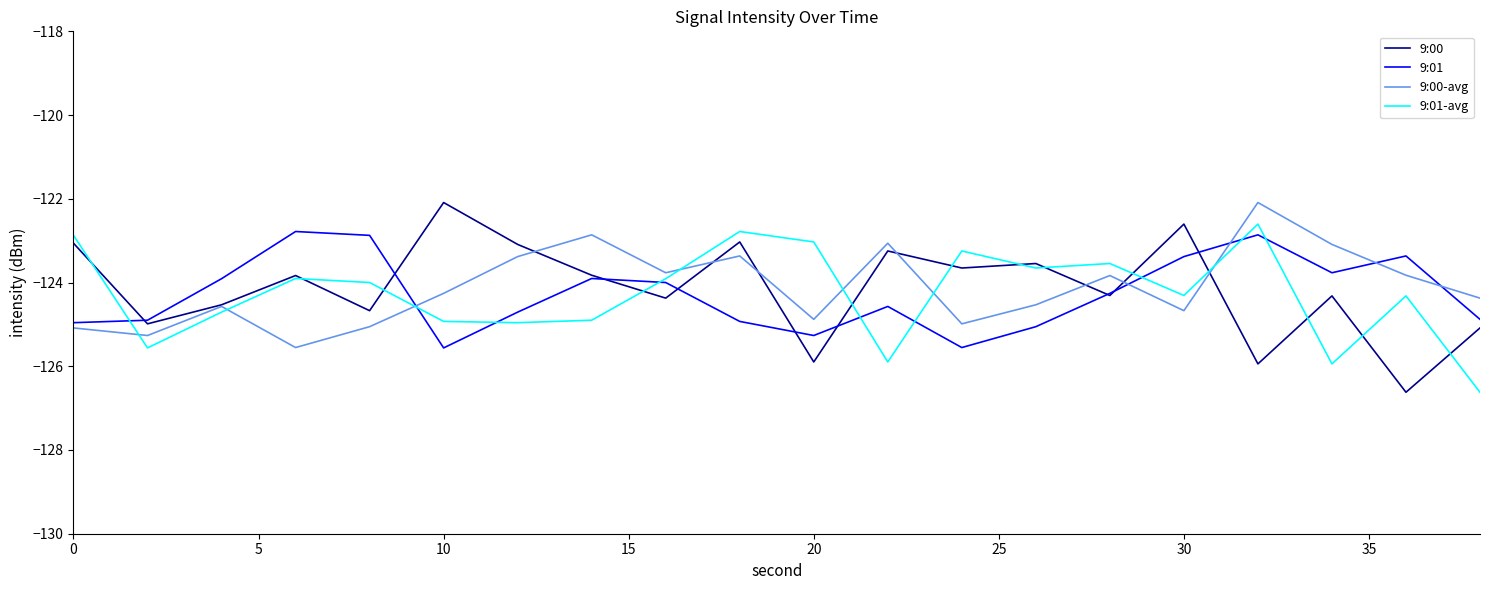

How many interior local peaks does the 9:00-avg series have?

6